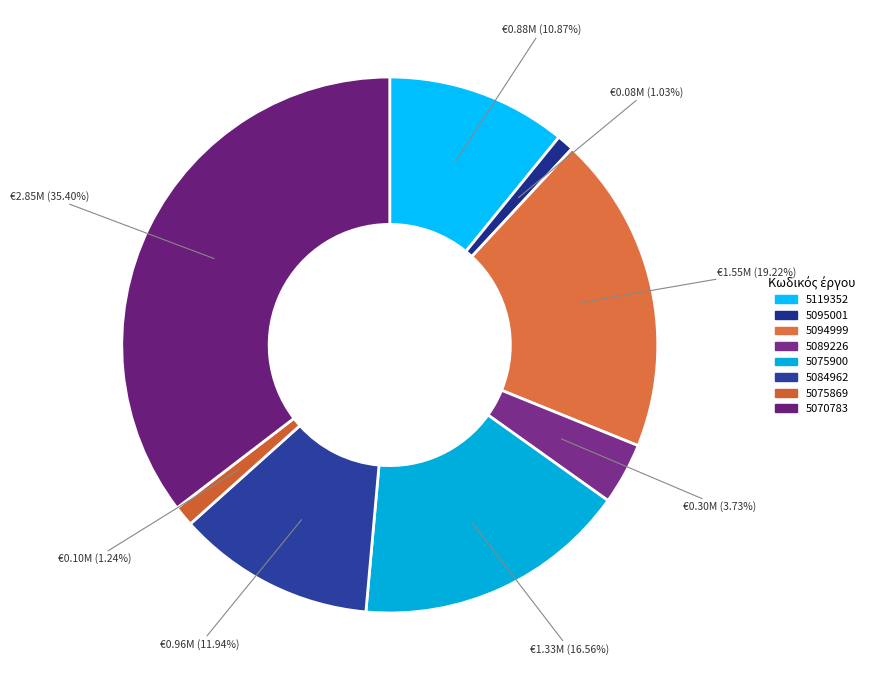

Which has a higher value, 5119352 or 5075869?

5119352